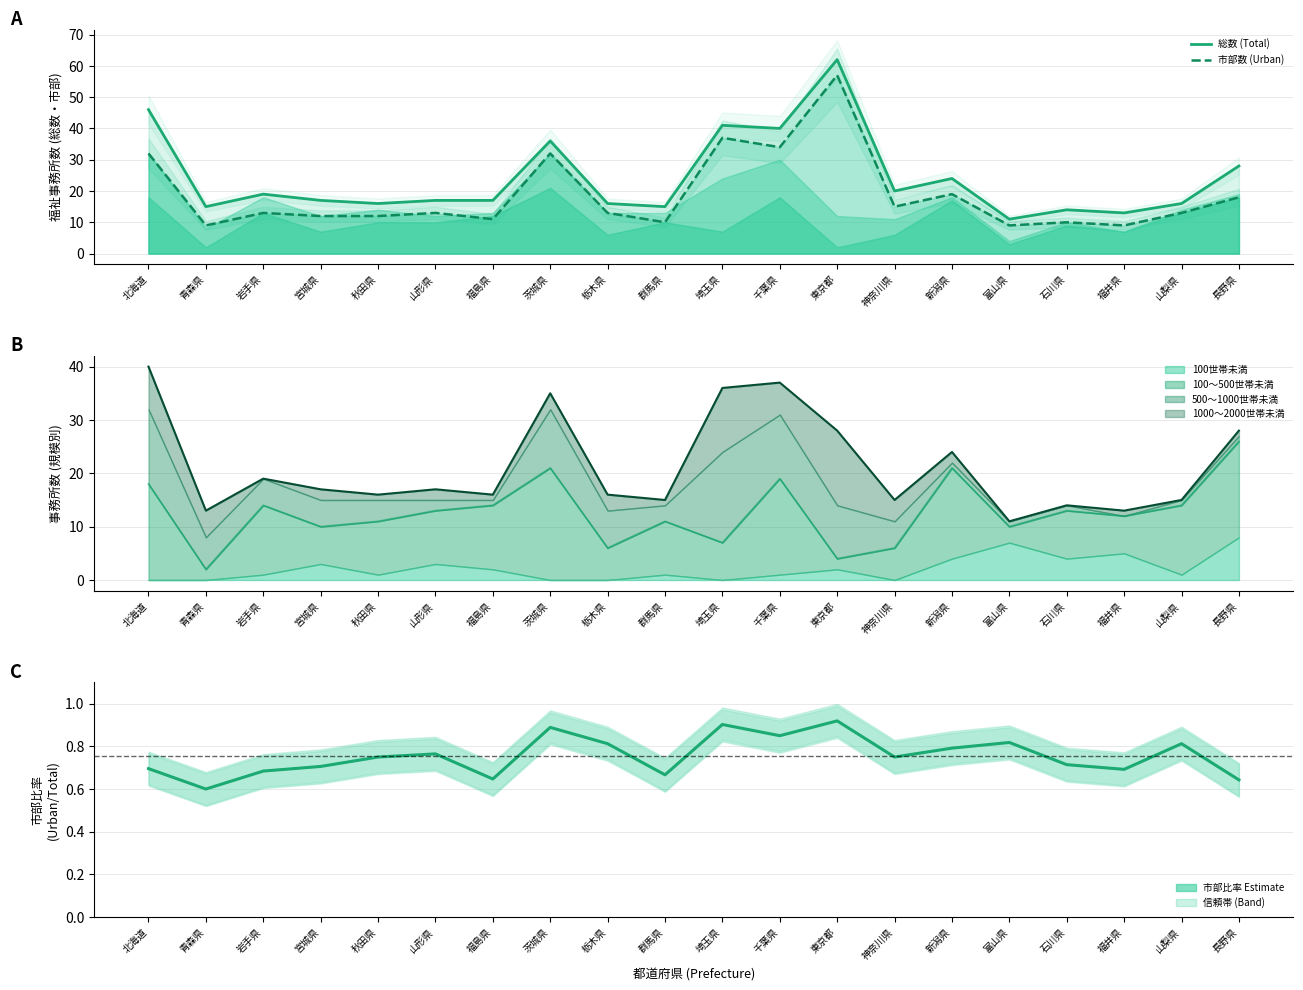

Which series changed the most between 福島県 and 東京都?

市部数 (Urban)